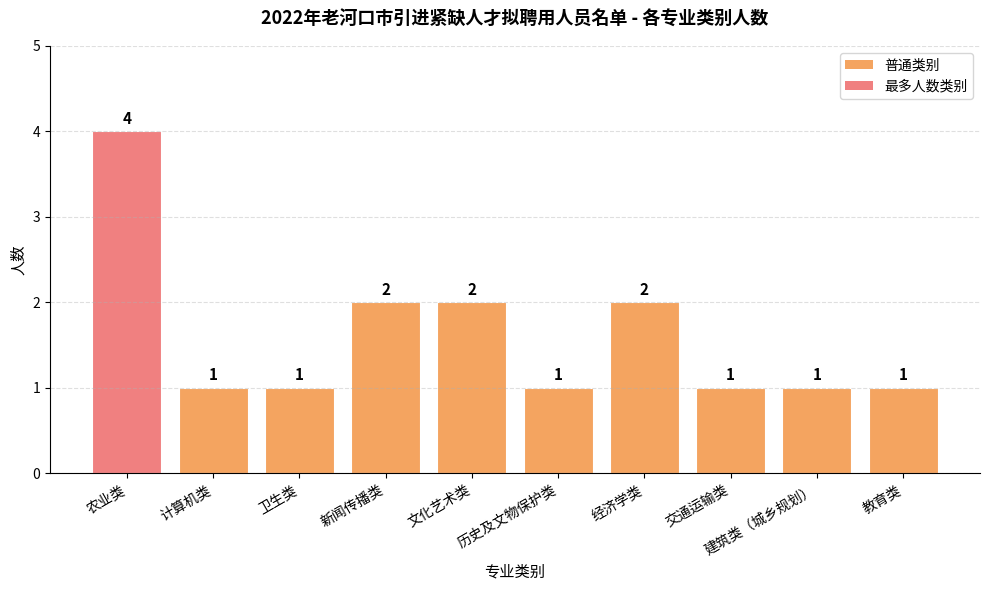

Which category has the highest value across all series?

农业类